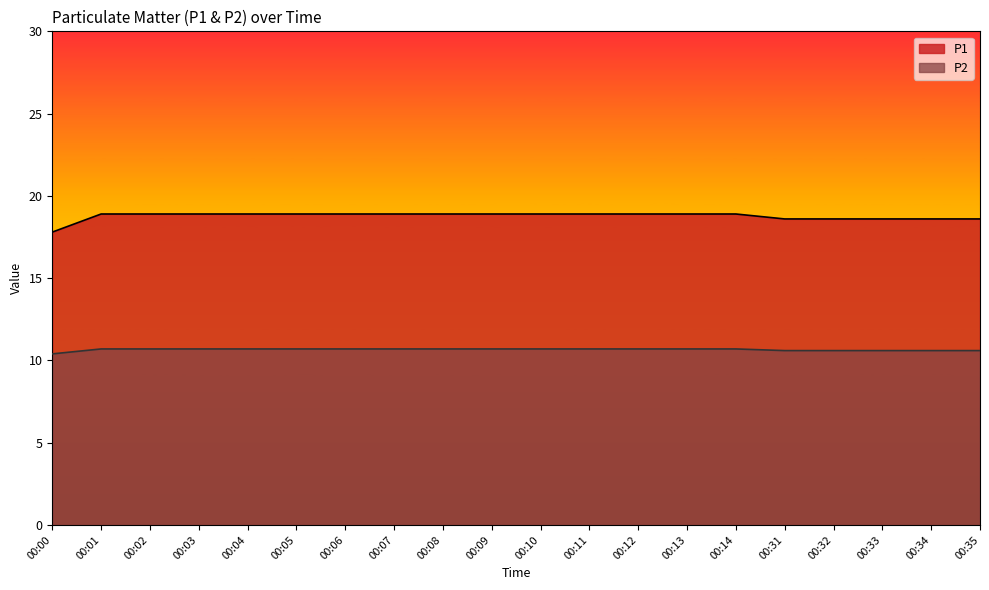

Count the number of categories in the chart.

20